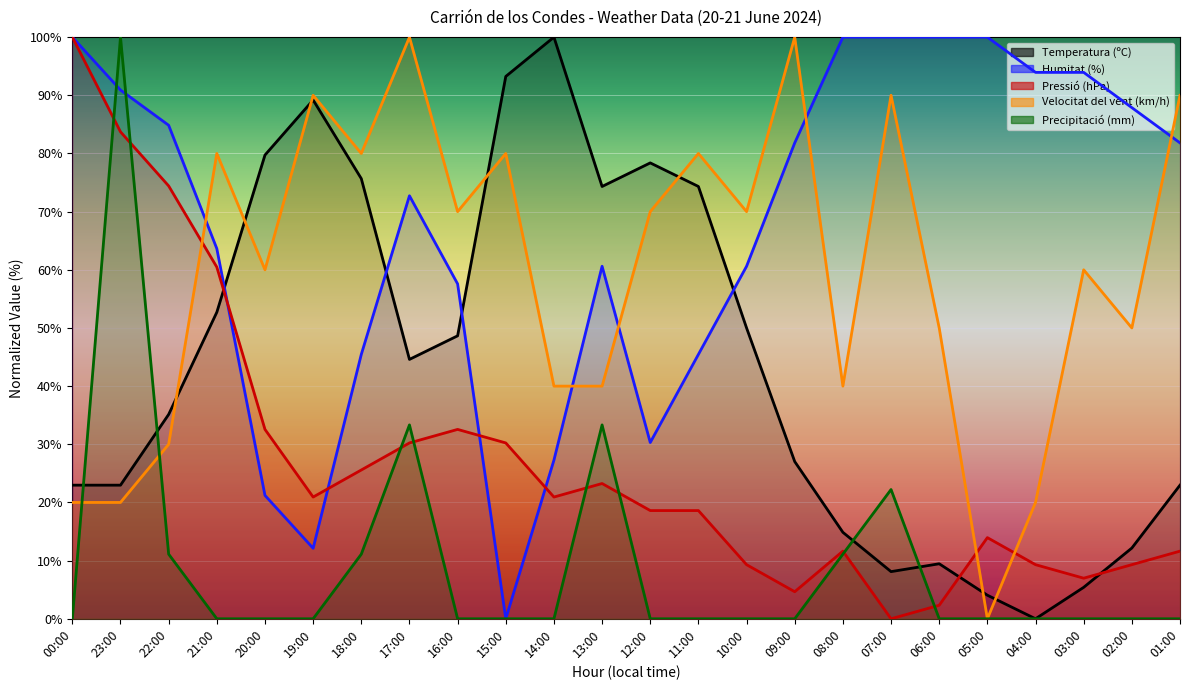

Read the Velocitat del vent (km/h) value at 22:00.

30.0